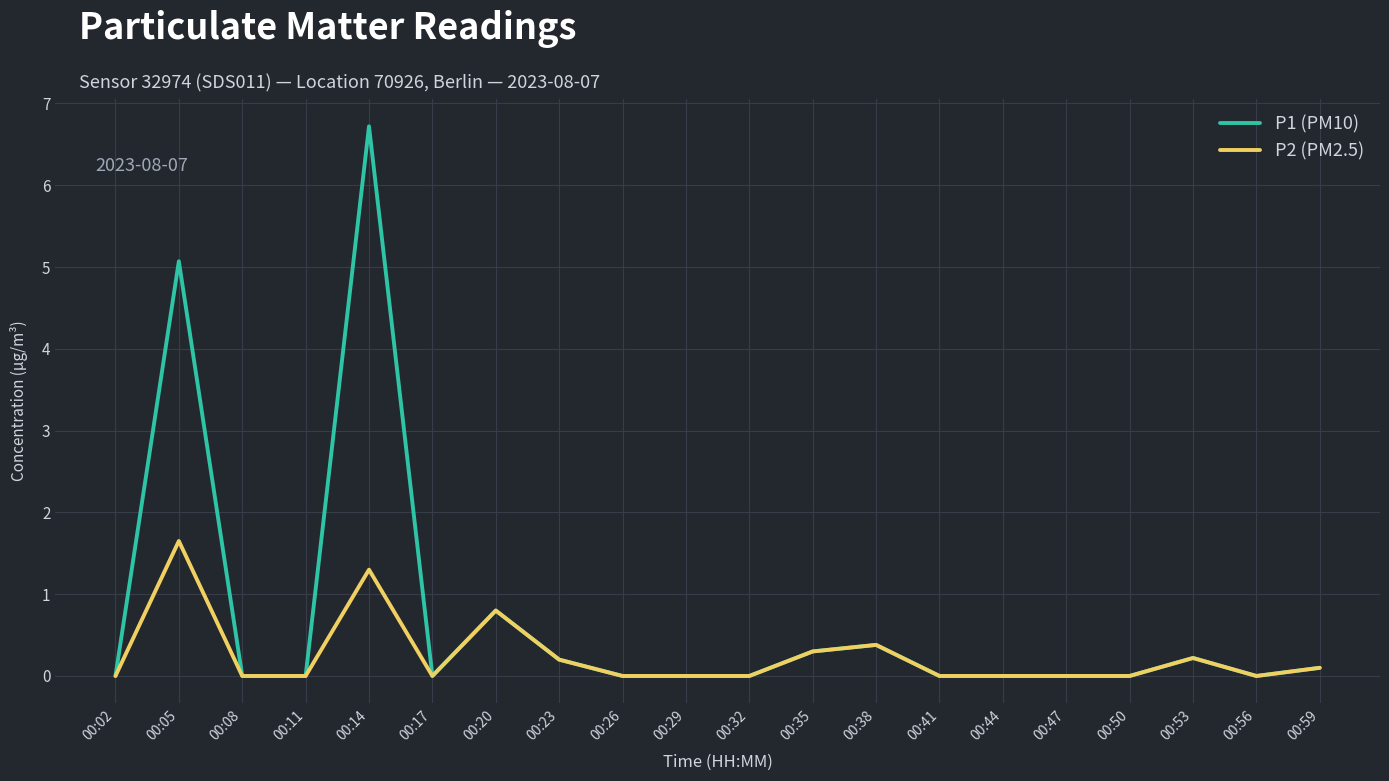

Which series has the largest total across all categories?

P1 (PM10)